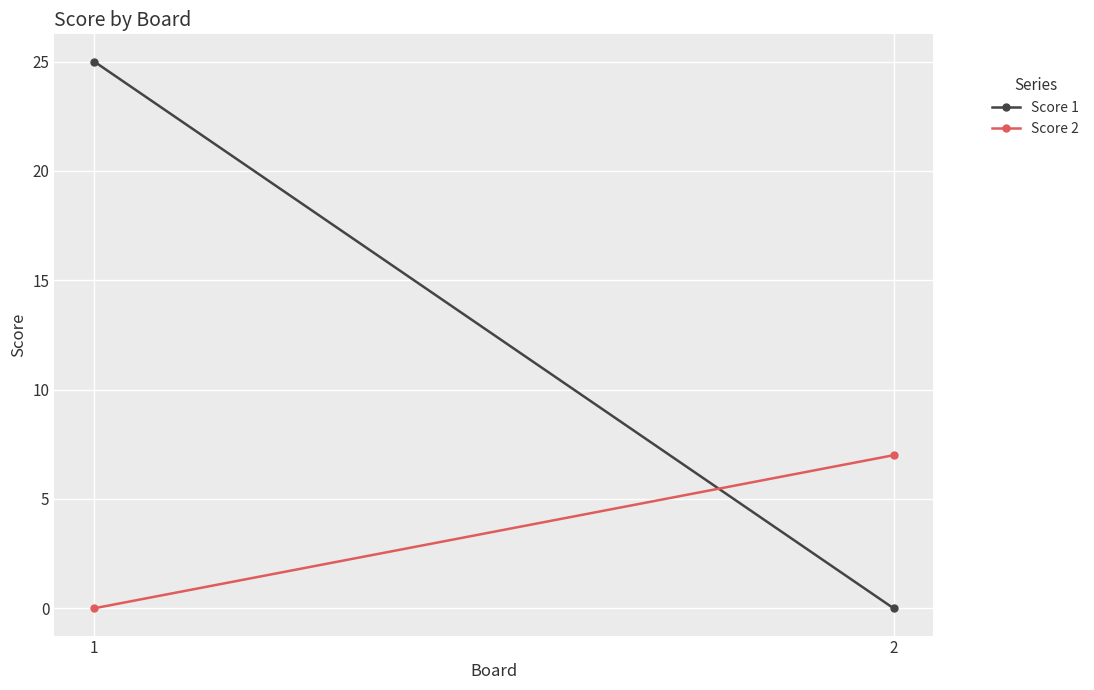

How many values in Score 2 are above zero?

1